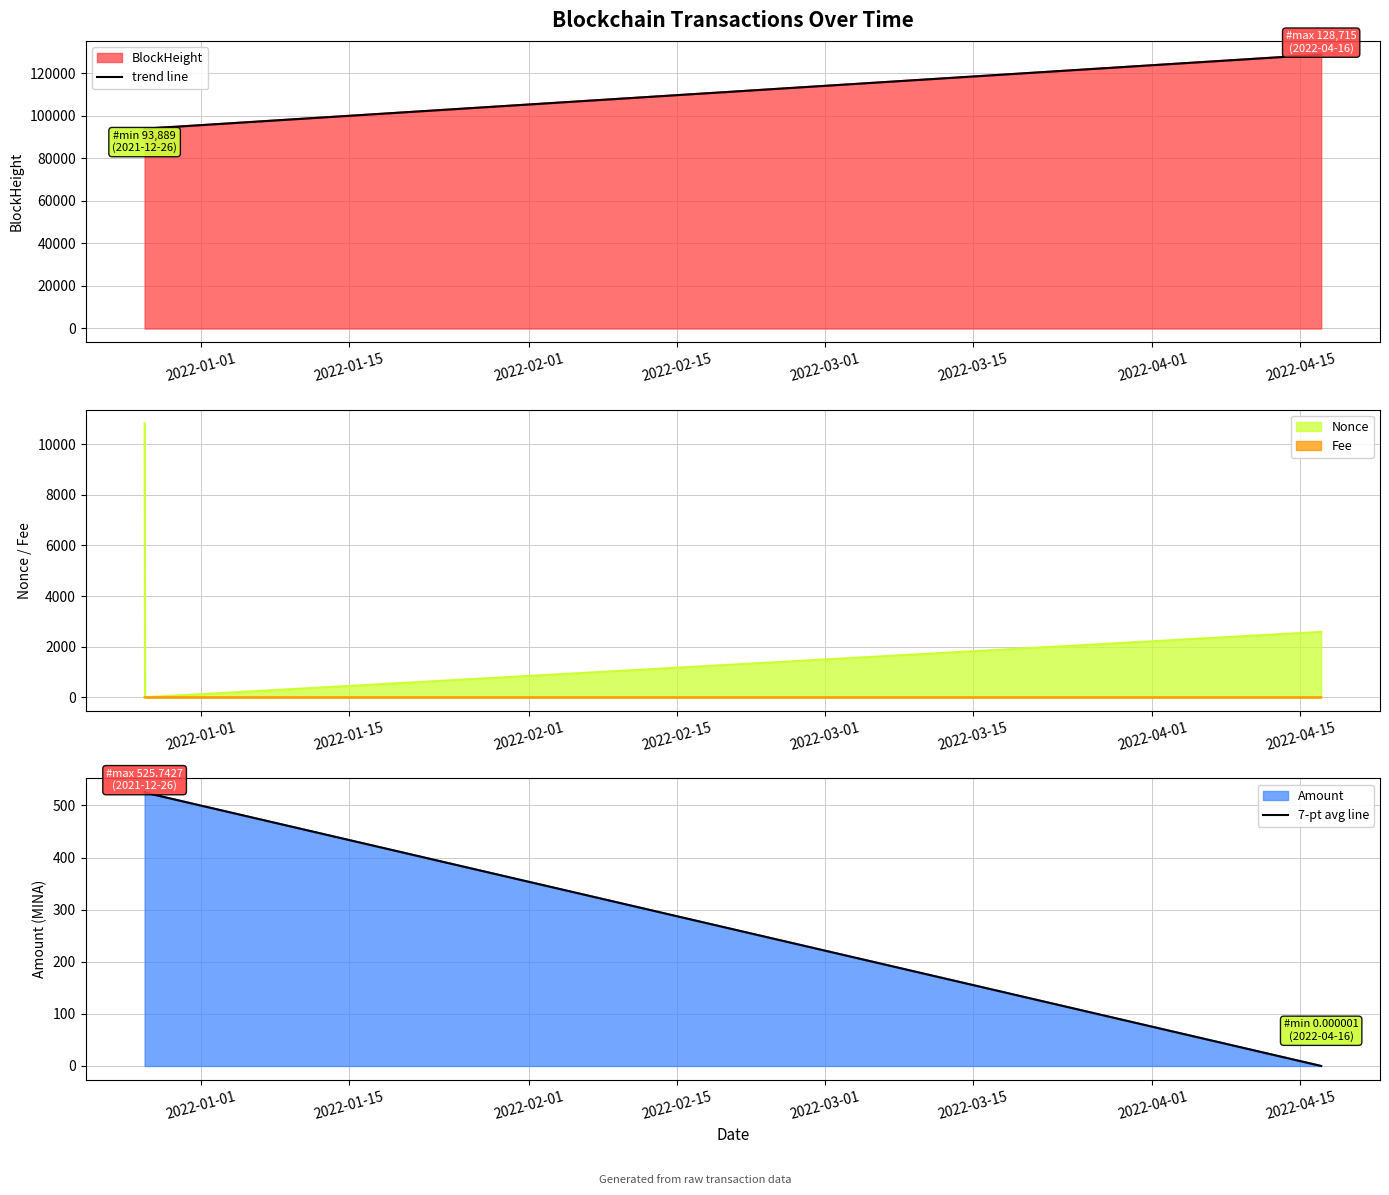

What is the average value of the 7-pt avg line series?

350.2